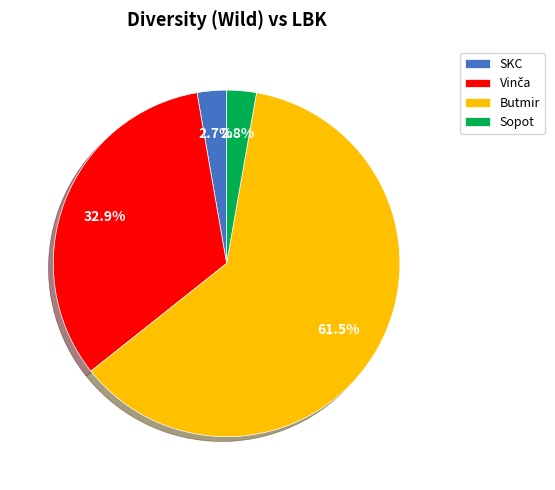

What percentage is NOT represented by SKC?

97.3%